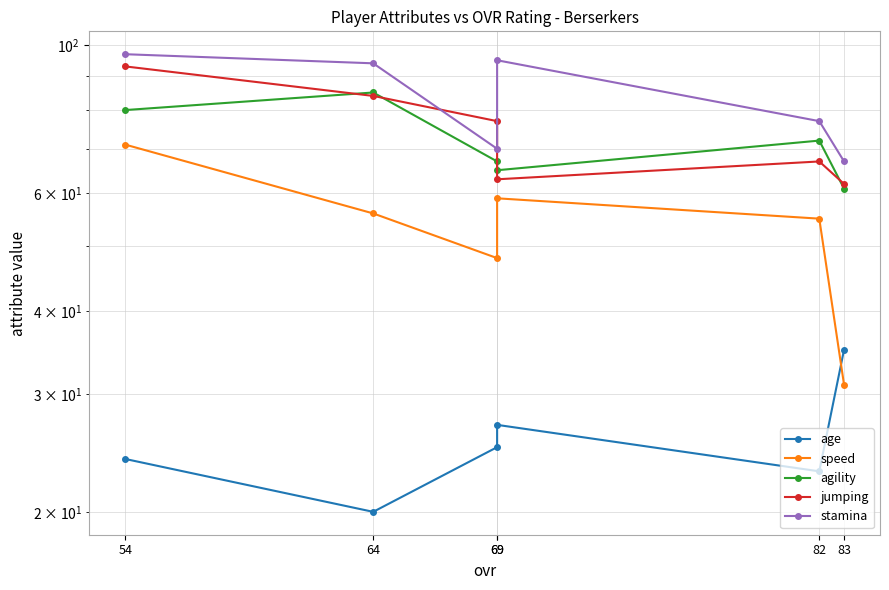

What are all the series names shown in the legend?

age, speed, agility, jumping, stamina